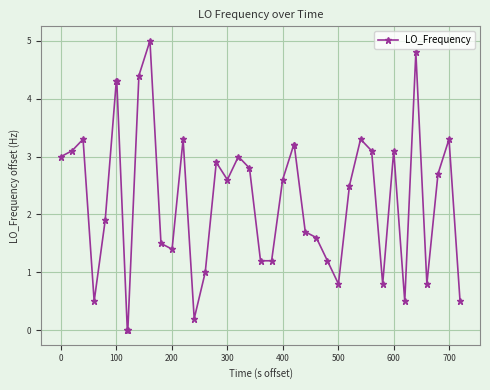

What is the maximum value shown in the chart?

5.0